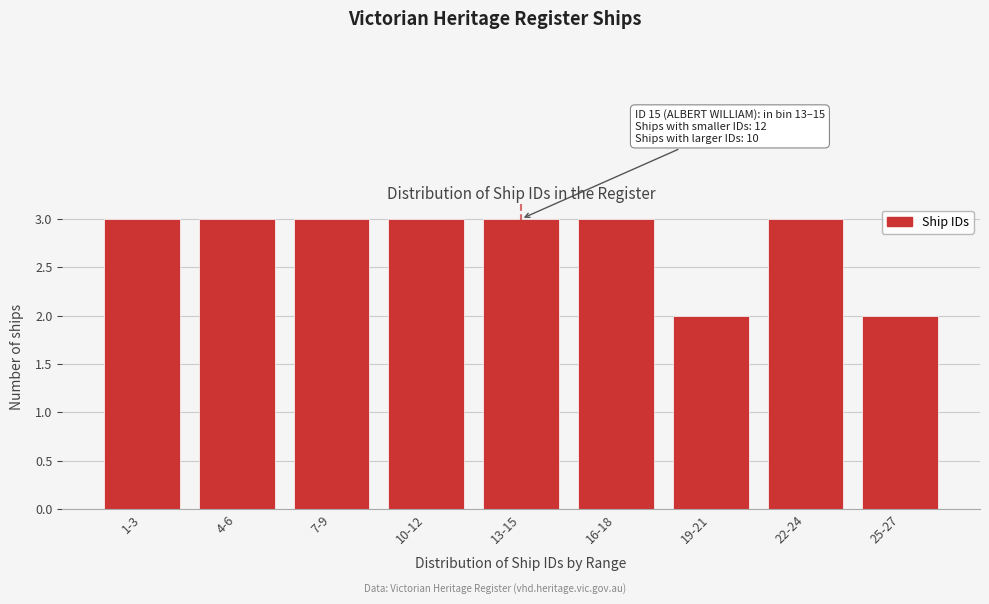

Reading right to left, what are all the values shown in this chart?

25-27=2	22-24=3	19-21=2	16-18=3	13-15=3	10-12=3	7-9=3	4-6=3	1-3=3